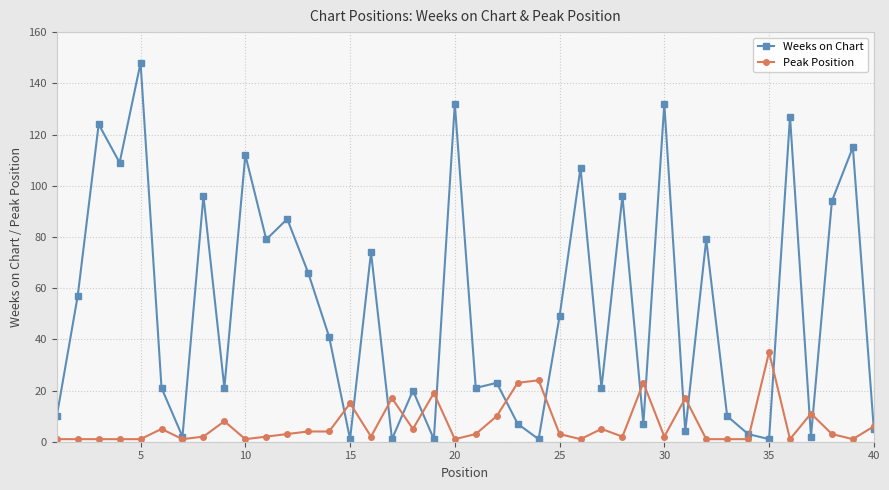

True or false: Peak Position has more than 2 interior local peaks.

True